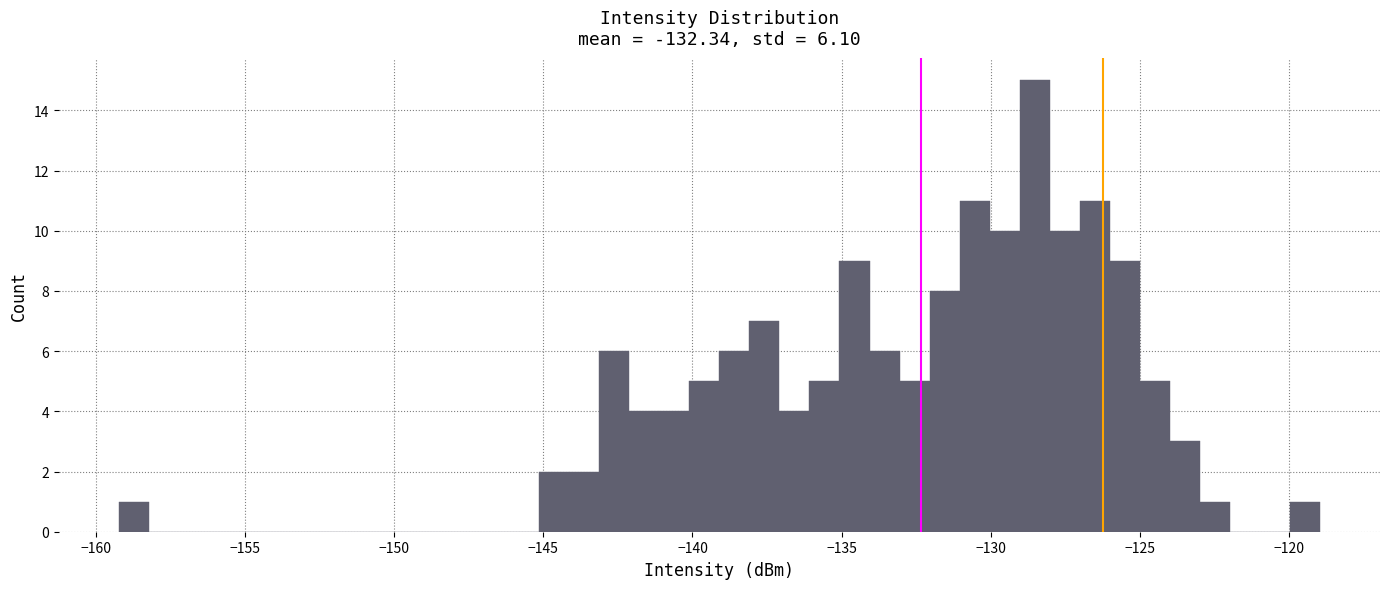

Around what value on the x-axis is the tallest bar? Give the approximate position of its centre, as read against the axis.

-128.5